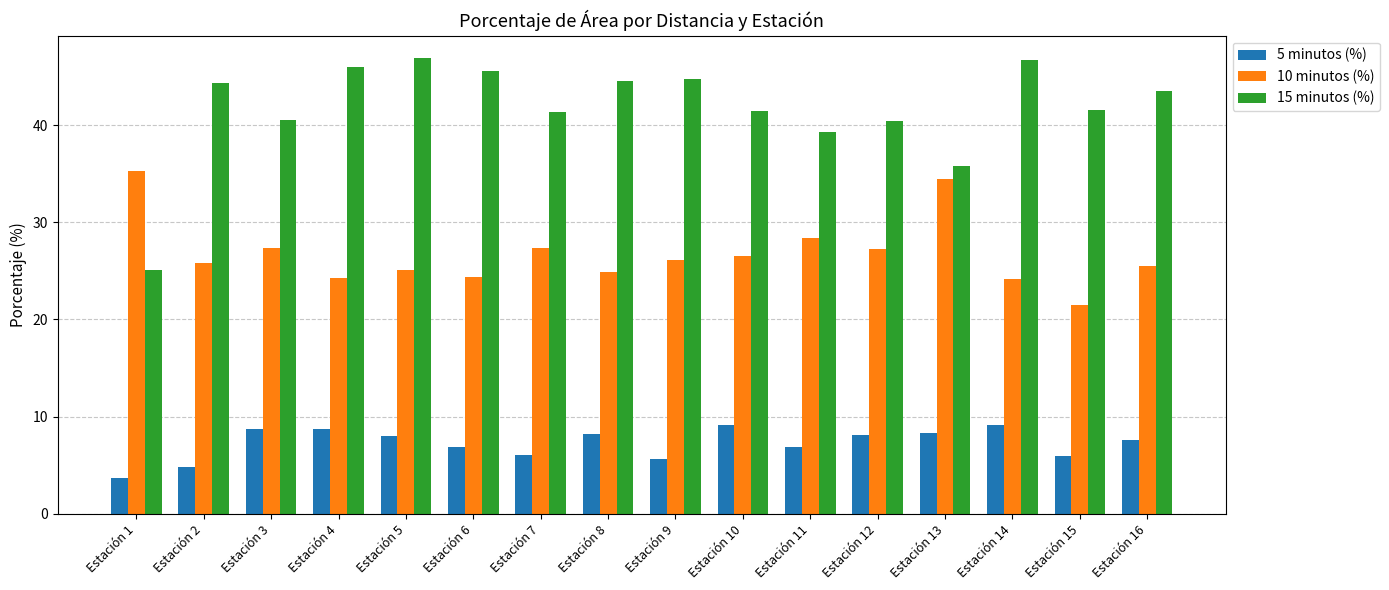

Is it true that 10 minutos (%) equals 43.8 at Estación 11?

False